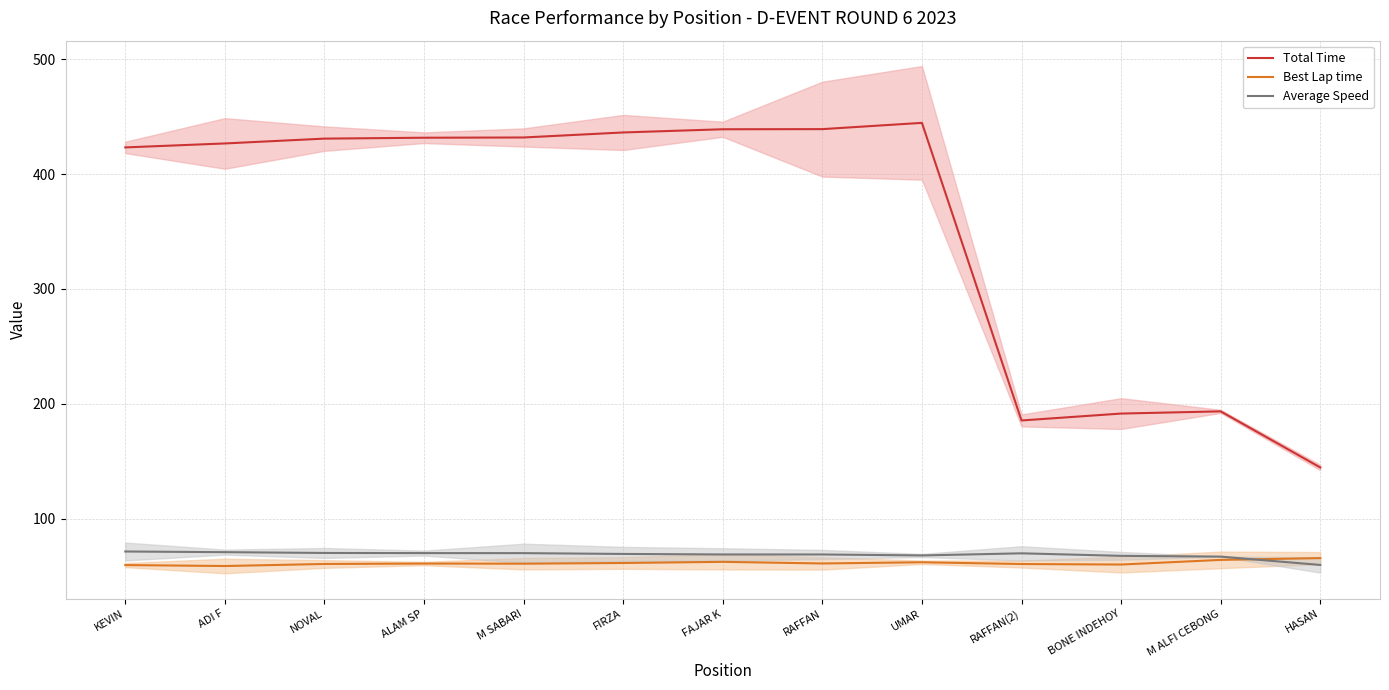

Reading left to right, what are all the values shown in this chart?

Total Time: KEVIN=423.2	ADI F=426.7	NOVAL=430.9	ALAM SP=431.7	M SABARI=431.9	FIRZA=436.2	FAJAR K=439.0	RAFFAN=439.1	UMAR=444.6	RAFFAN(2)=185.5	BONE INDEHOY=191.5	M ALFI CEBONG=193.4	HASAN=144.6
Best Lap time: KEVIN=59.6	ADI F=58.8	NOVAL=60.6	ALAM SP=61.0	M SABARI=60.8	FIRZA=61.5	FAJAR K=62.4	RAFFAN=61.0	UMAR=62.1	RAFFAN(2)=60.5	BONE INDEHOY=60.1	M ALFI CEBONG=64.1	HASAN=65.7
Average Speed: KEVIN=71.5	ADI F=70.9	NOVAL=70.2	ALAM SP=70.1	M SABARI=70.0	FIRZA=69.3	FAJAR K=68.9	RAFFAN=68.9	UMAR=68.0	RAFFAN(2)=69.9	BONE INDEHOY=67.7	M ALFI CEBONG=67.0	HASAN=59.7